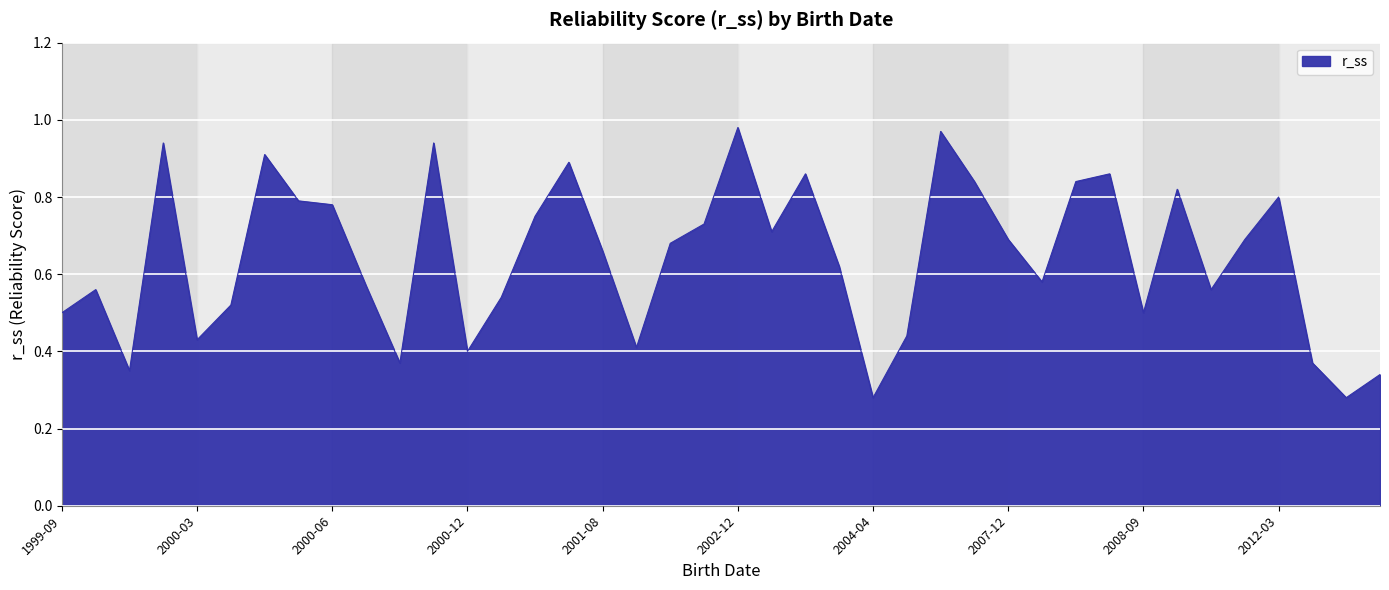

What is the value of the 33rd point from the left?

0.5